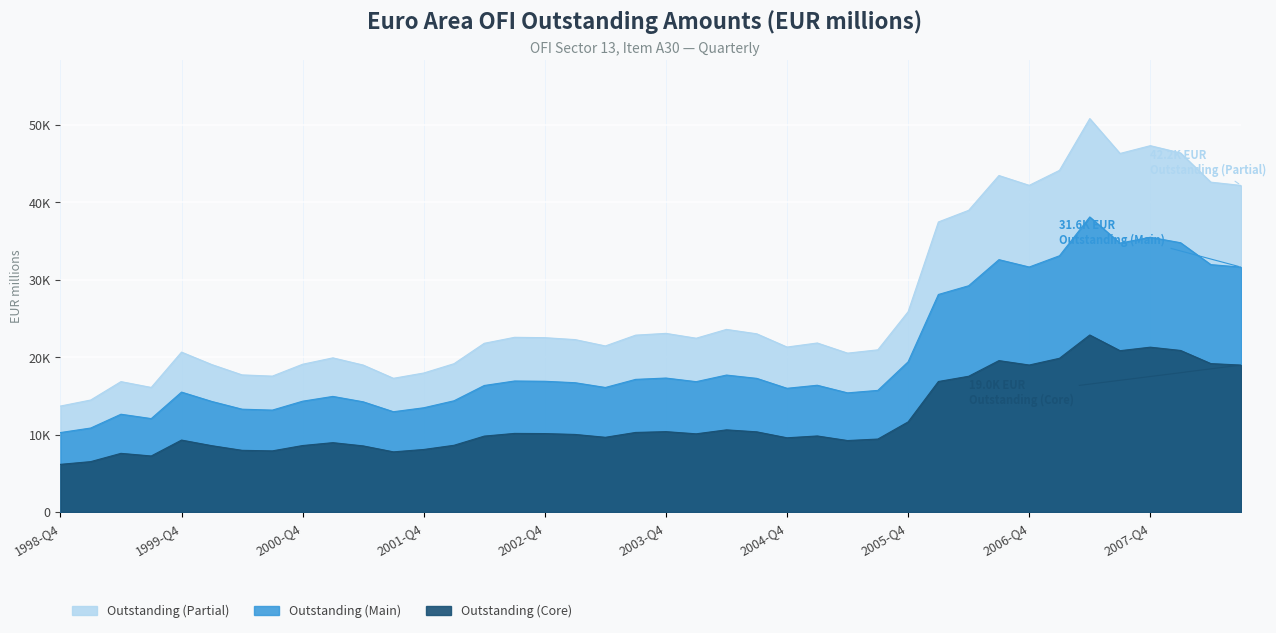

What is the minimum value shown in the chart?

6159.5